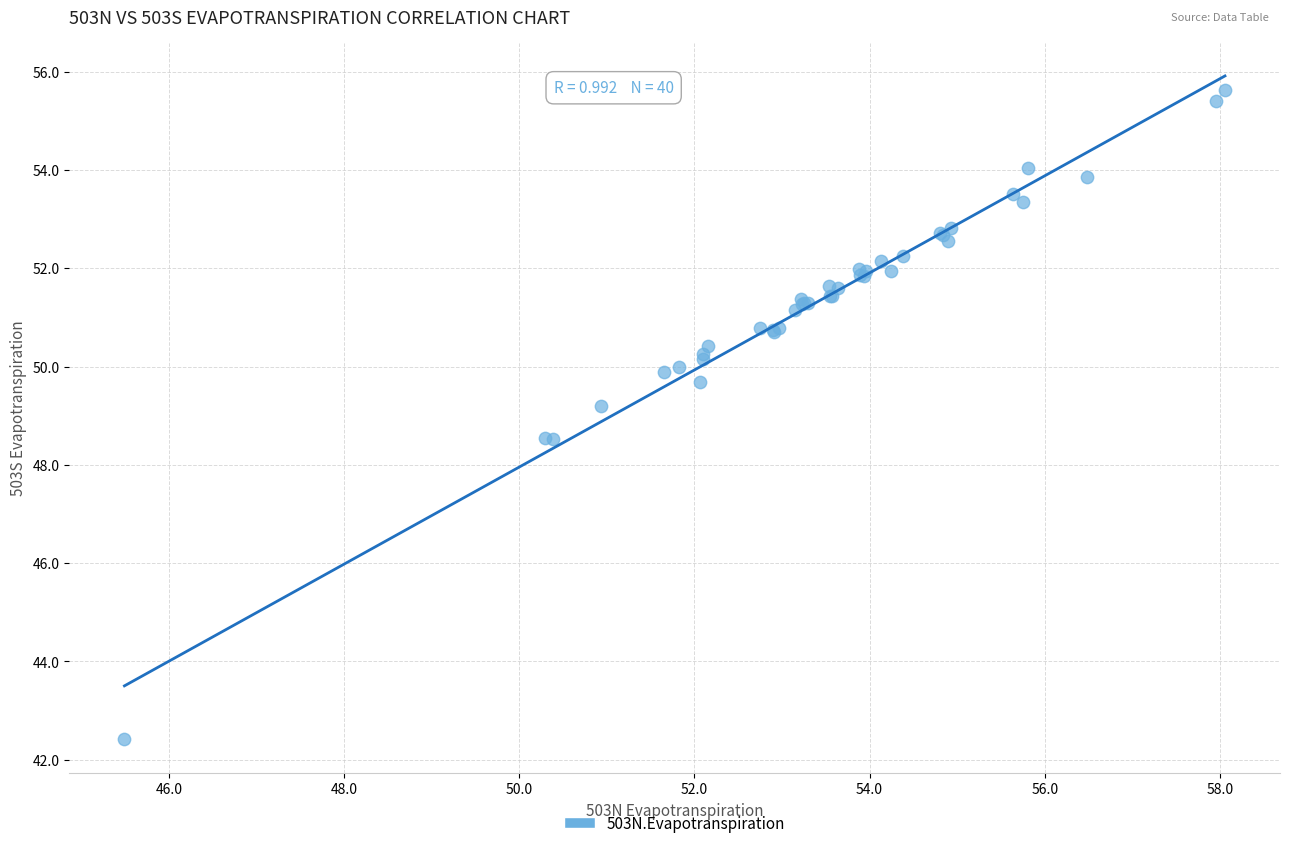

What Y value in the scatter plot is closest to 49?

49.2